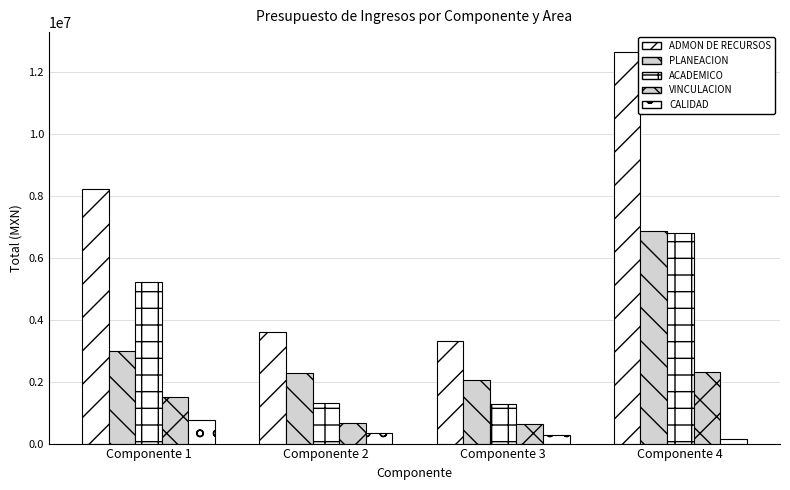

How many data points in PLANEACION are above 2987984?

2